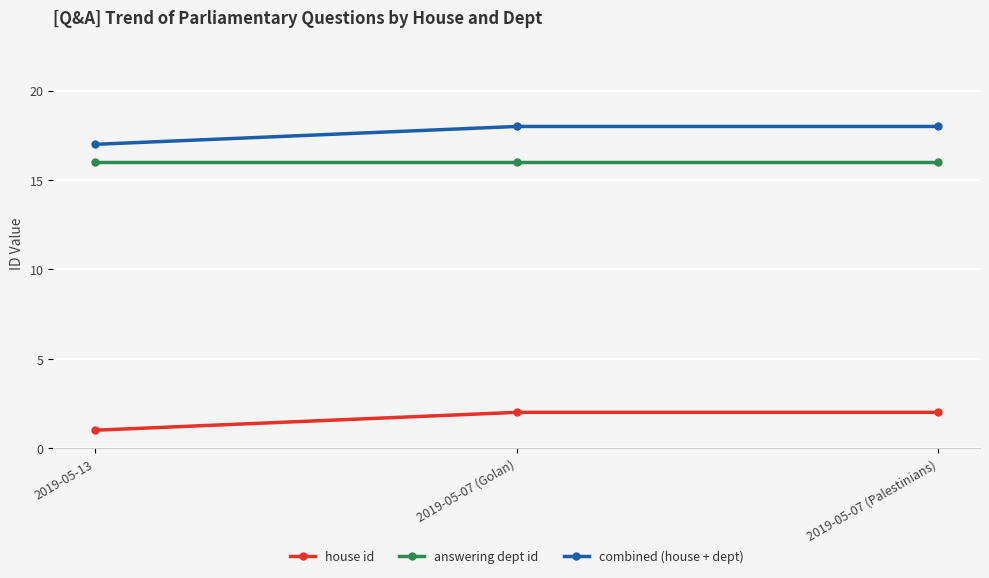

Count the number of data series in this chart.

3